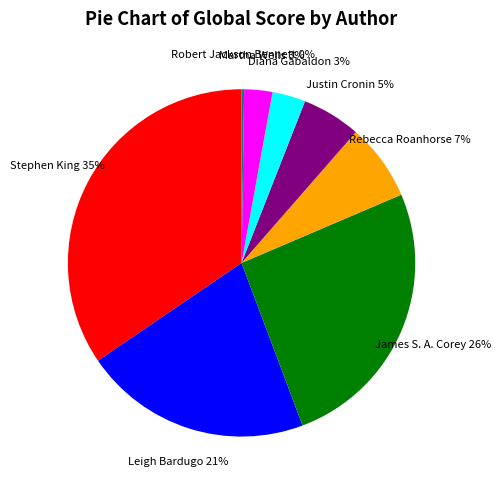

What is the largest slice in the pie chart?

Stephen King